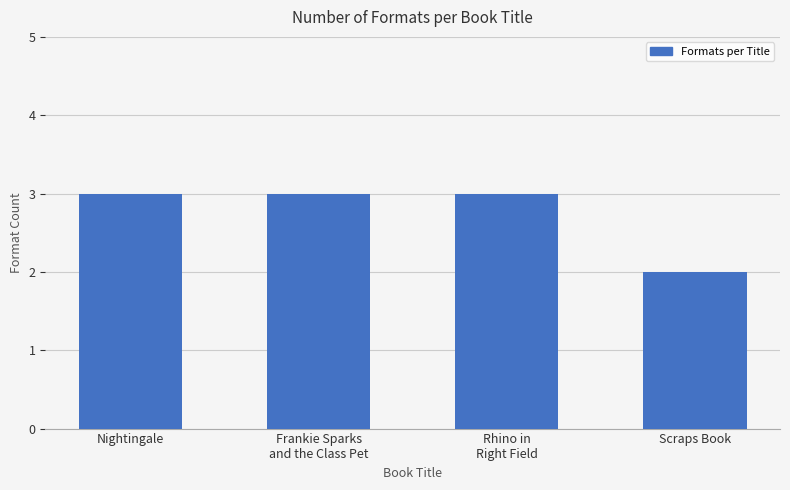

What is the sum of all values?

11